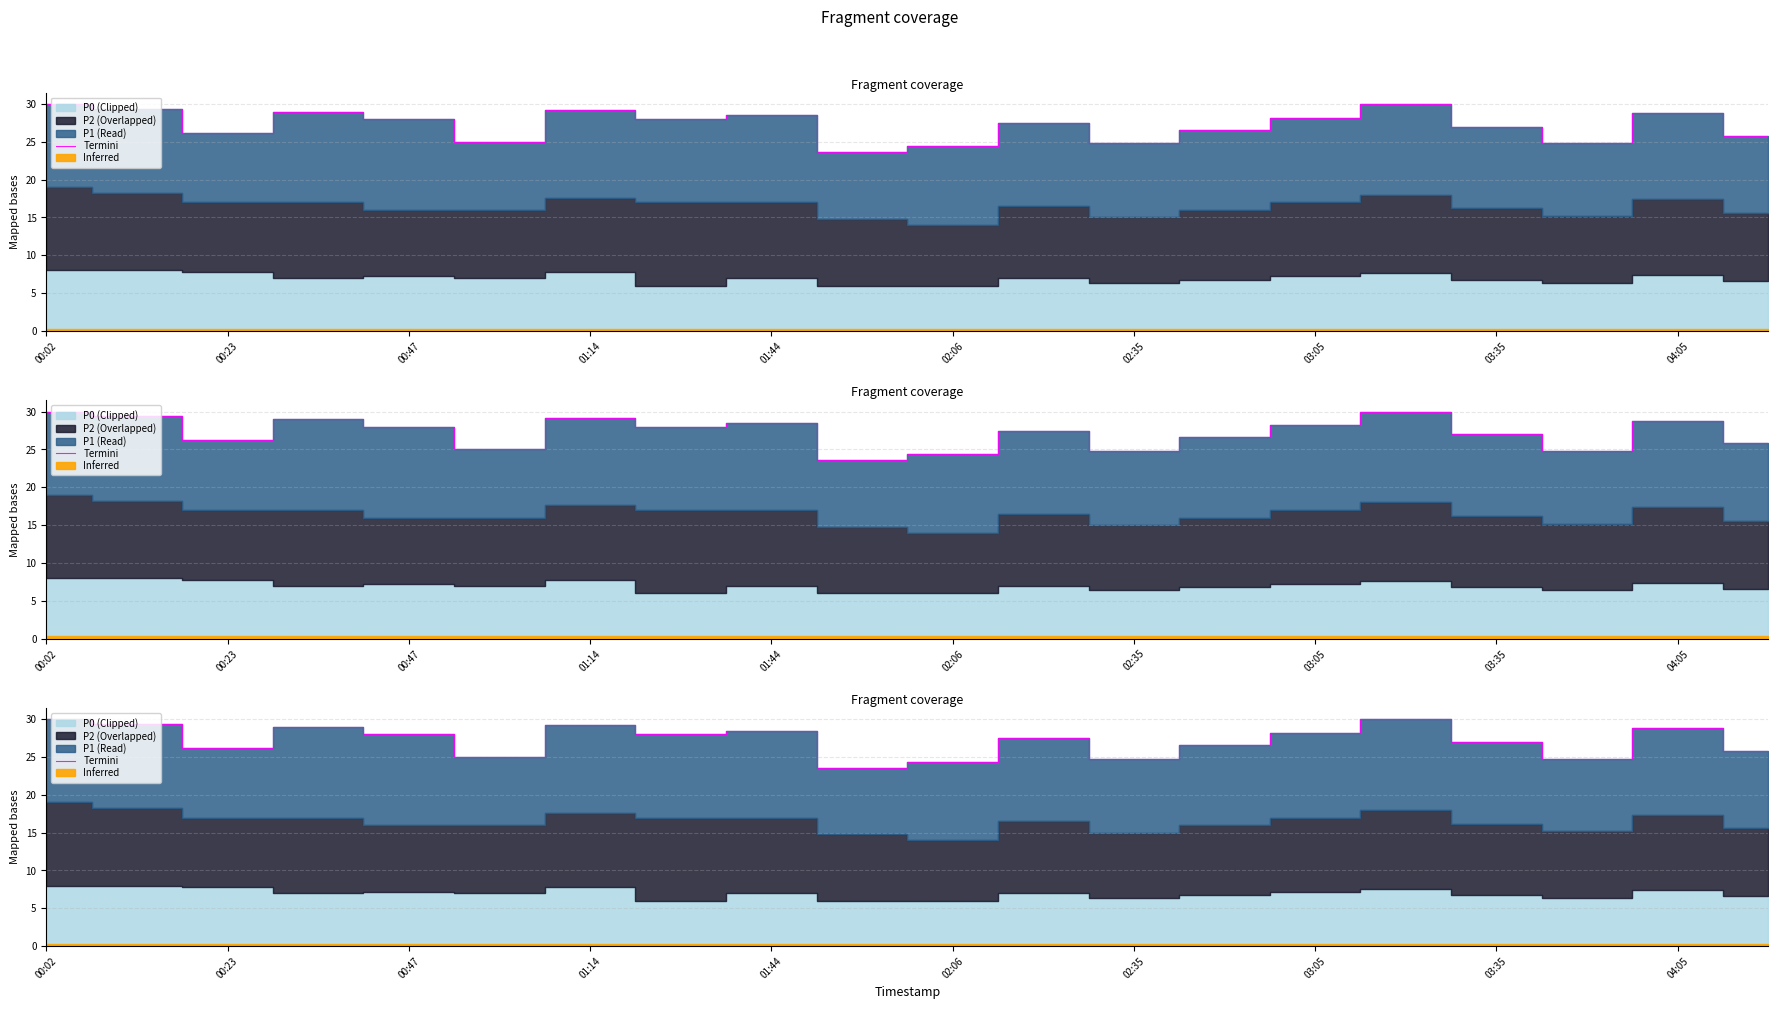

True or false: the data shows 14.1 at 13.

False